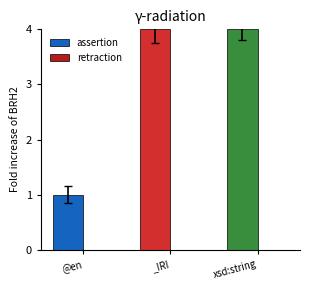

What is the label of the 2nd bar from the left?

_IRI